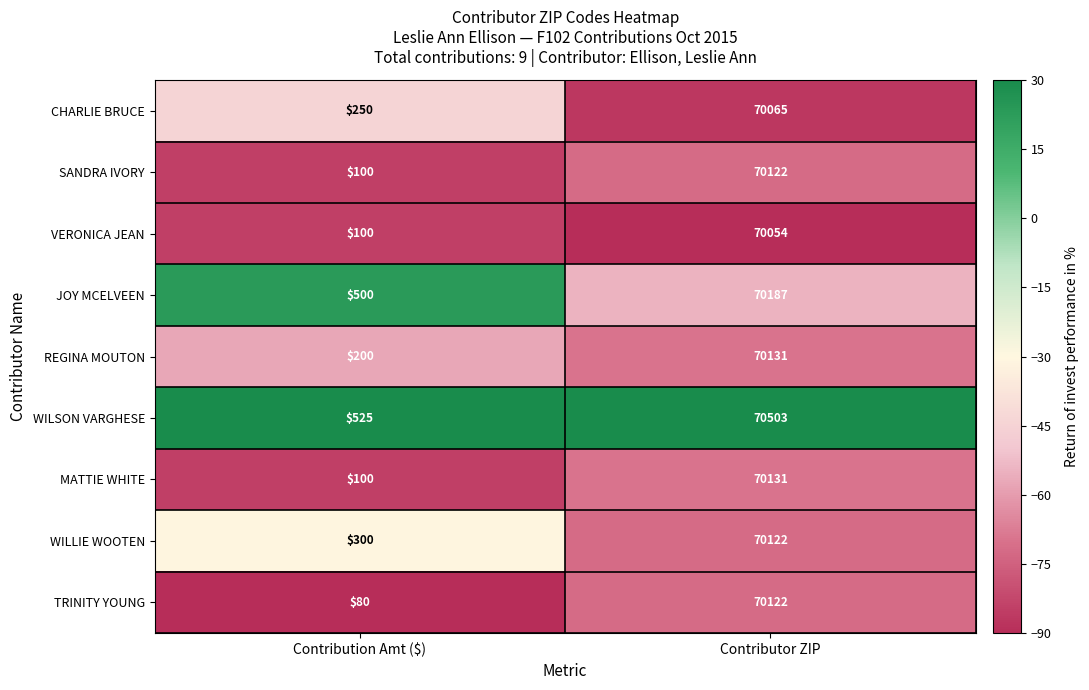

At which category is the sum across all series the highest?

Contributor ZIP